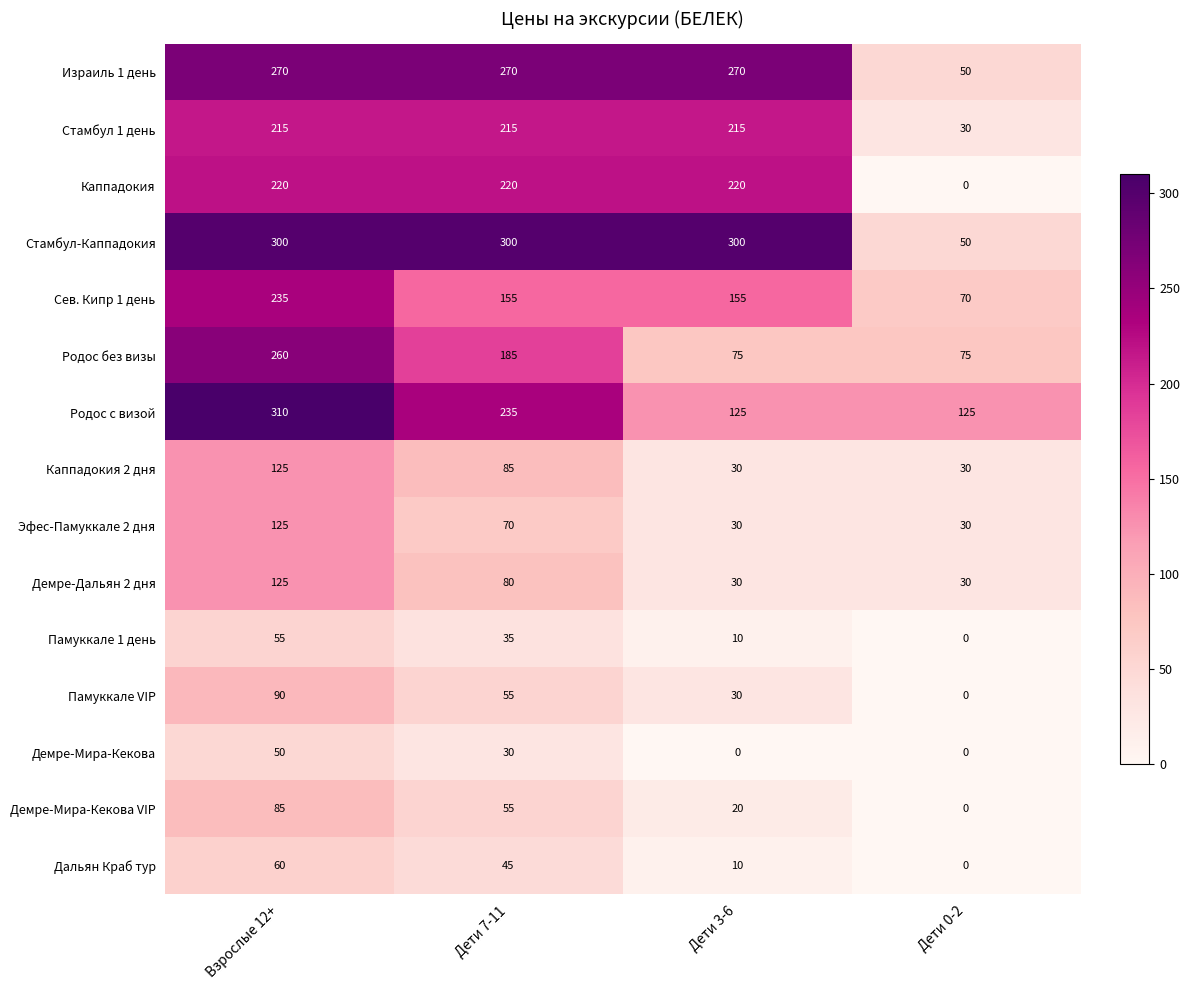

What is the maximum value shown in the chart?

310